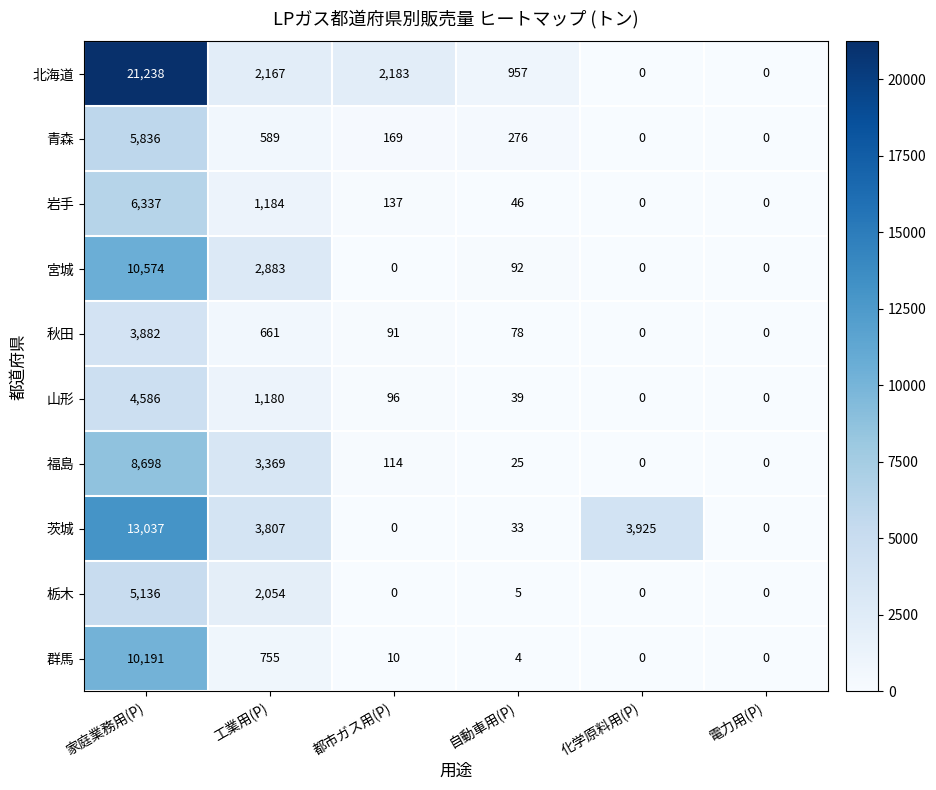

How many distinct data groups are displayed?

10